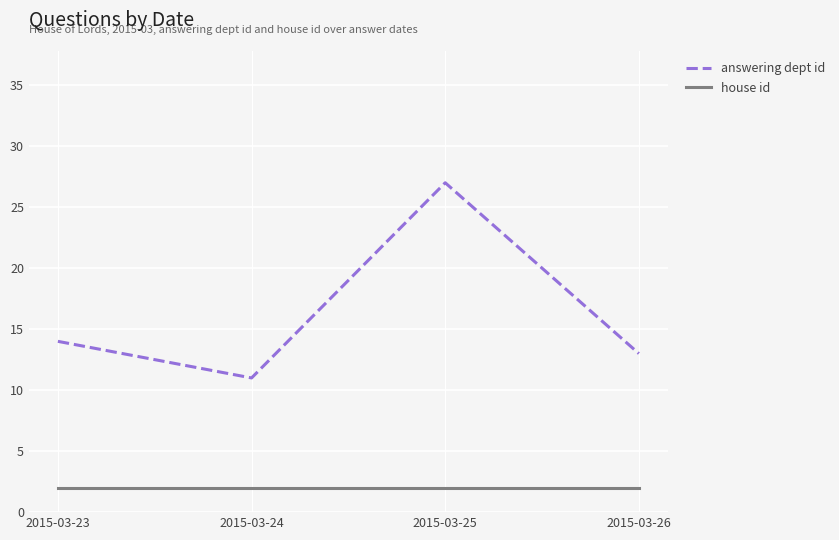

What is the sum of the answering dept id values at 2015-03-23 and 2015-03-25?

41